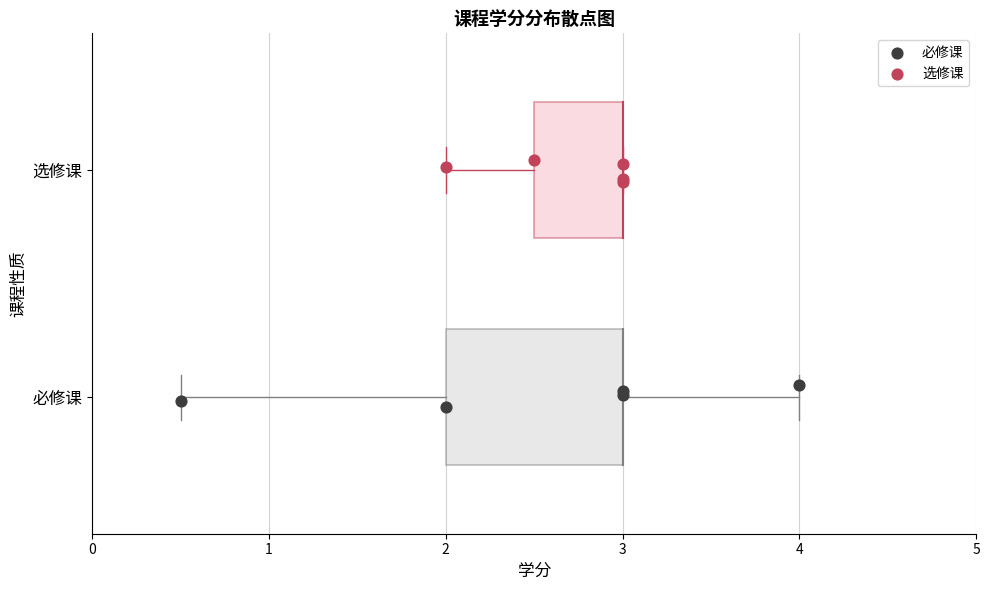

What are all the series names shown in the legend?

必修课, 选修课